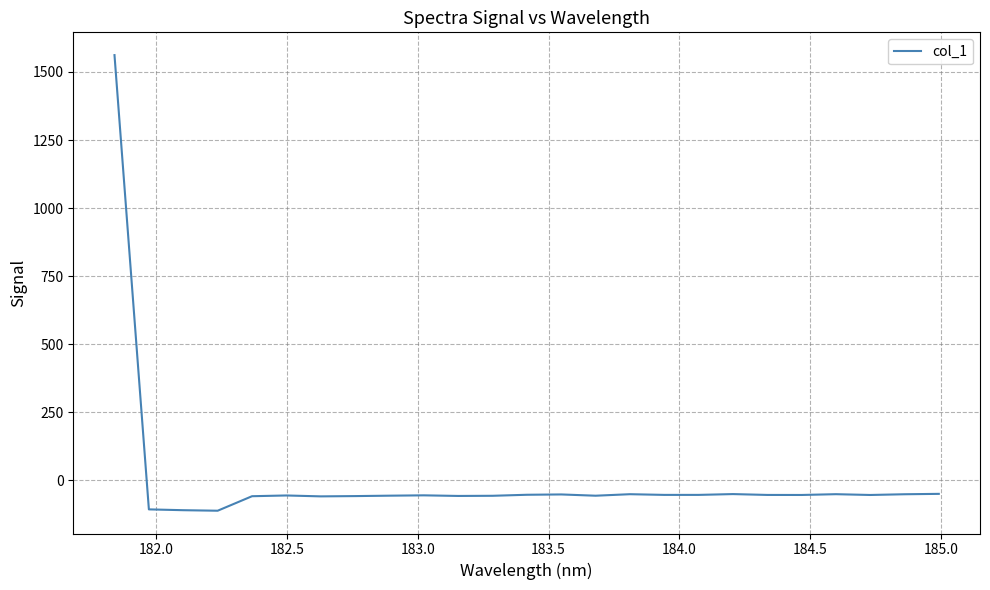

How many series are shown in this chart?

1